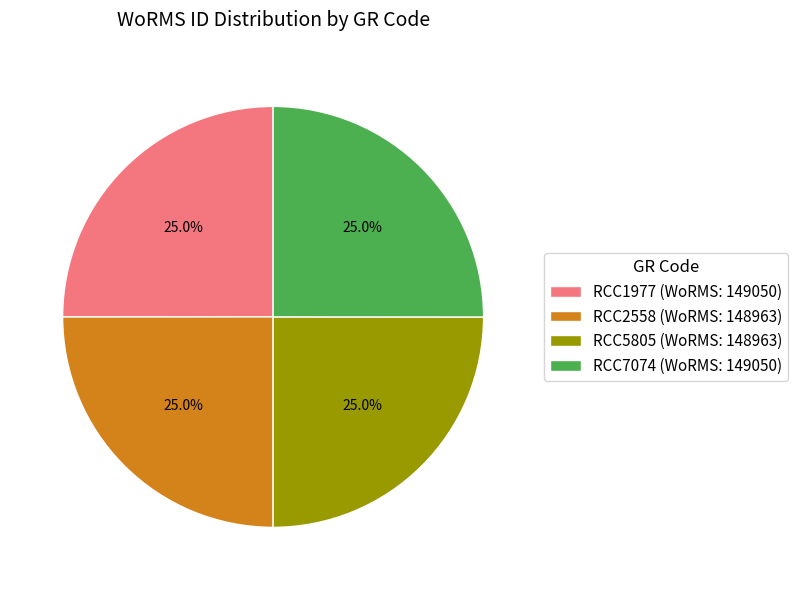

What percentage do RCC5805 and RCC7074 together represent?

50.0%